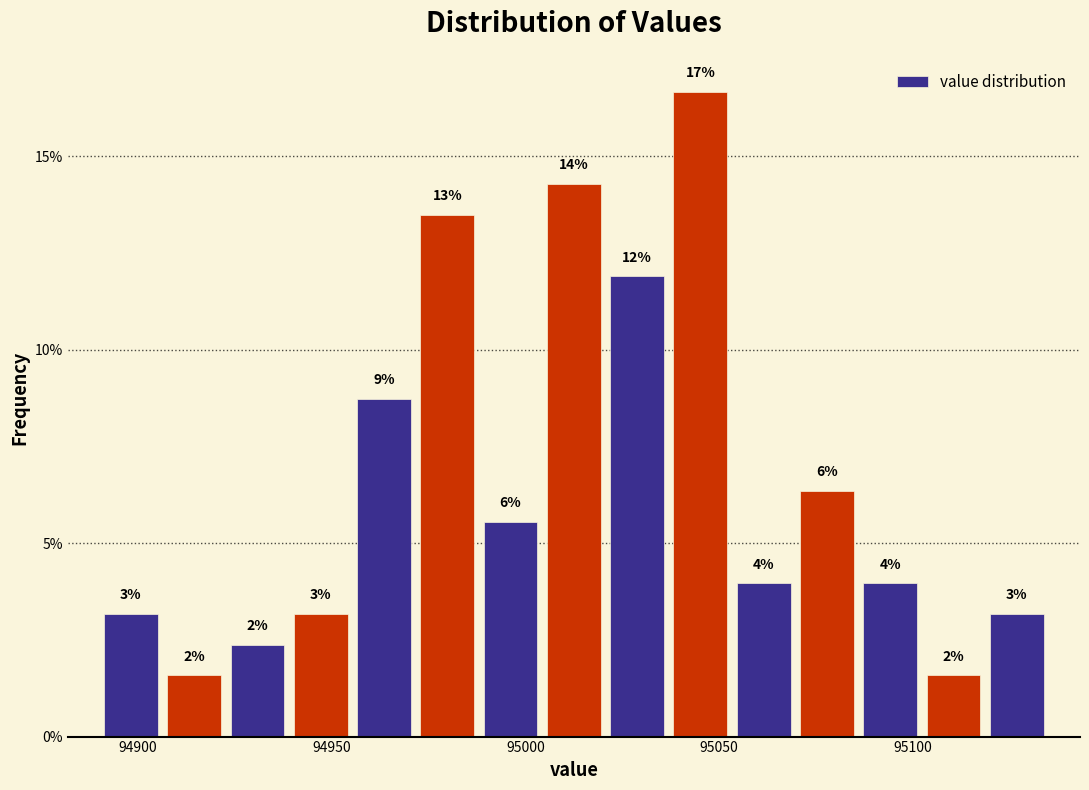

Read against the x-axis, roughly where is the centre of the tallest bar?

95045